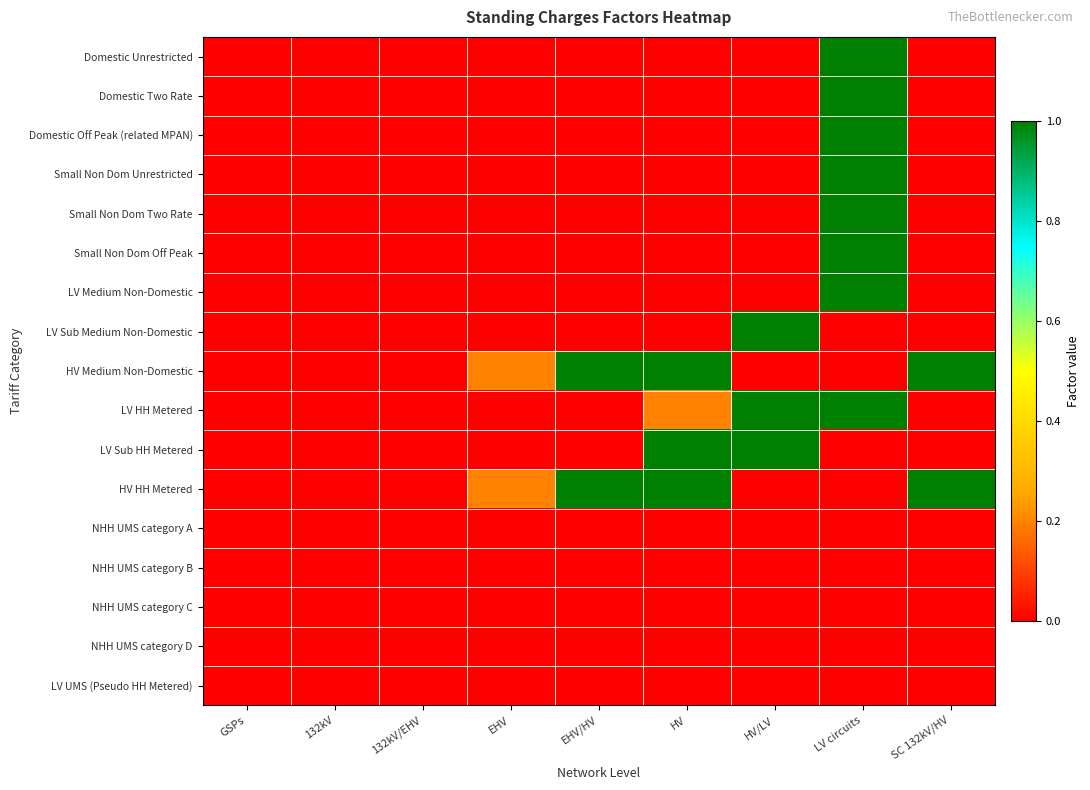

Between EHV/HV and LV circuits, which series saw the biggest shift?

Domestic Unrestricted